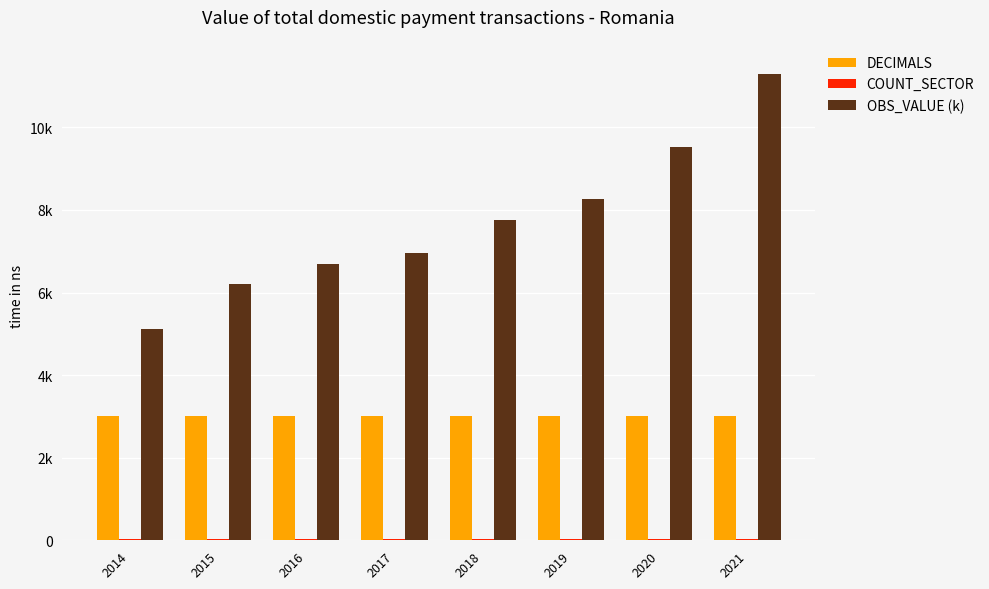

Are the bars grouped side by side (vs. stacked)?

Yes